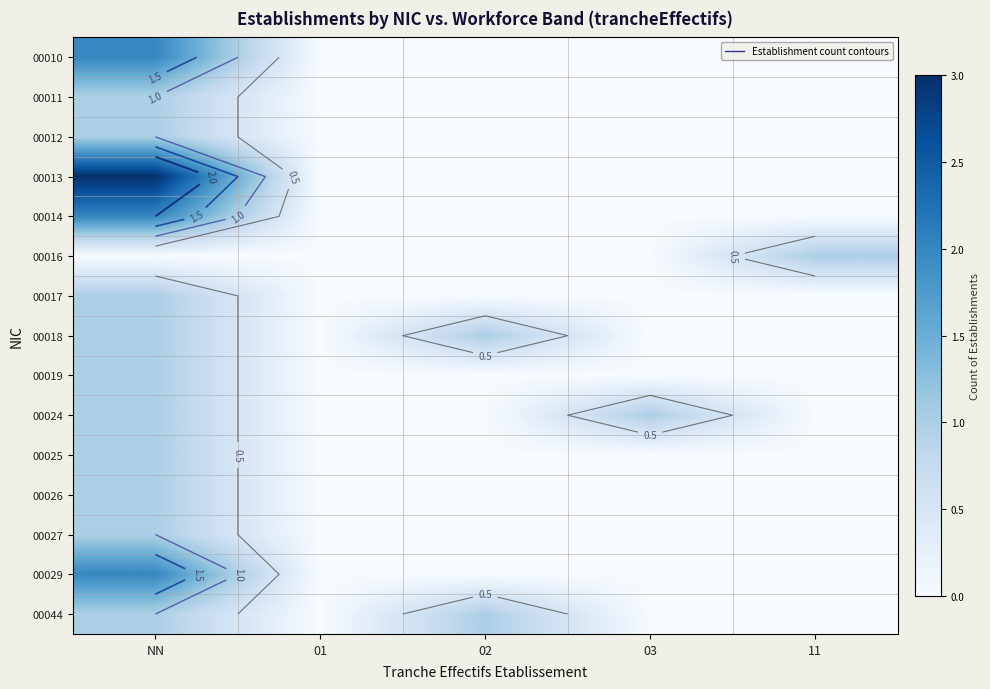

At which category does the chart reach its minimum across all series?

01